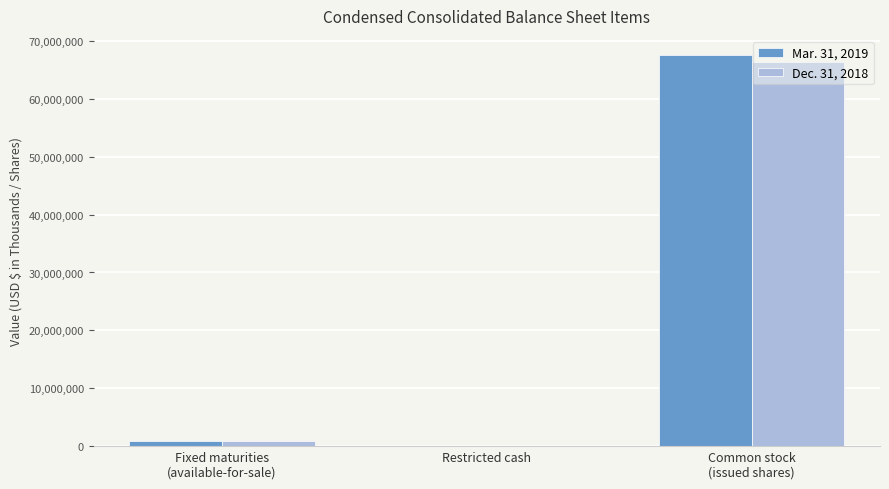

How many groups of bars are there?

3